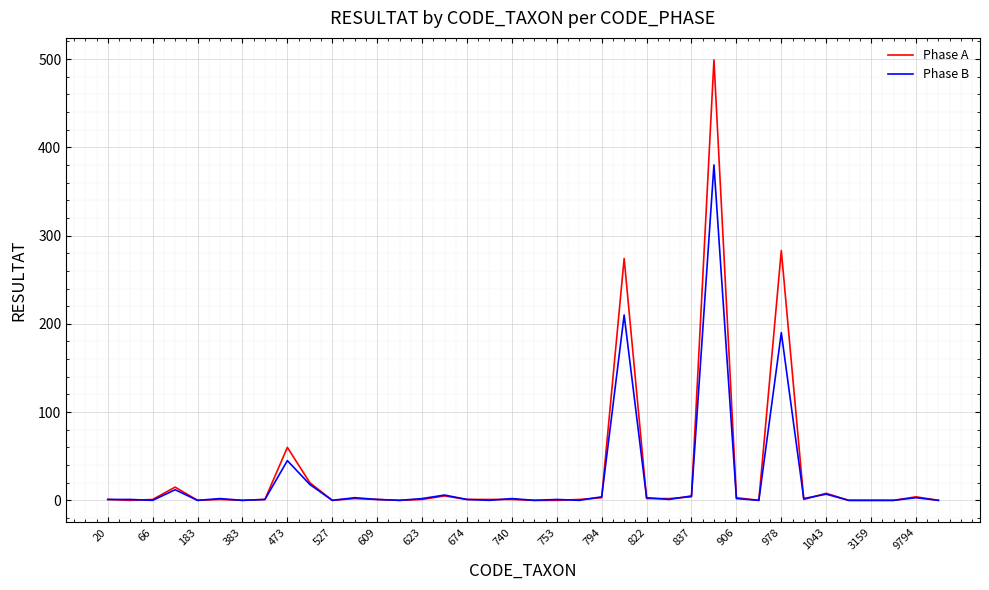

What is the maximum value shown in the chart?

499